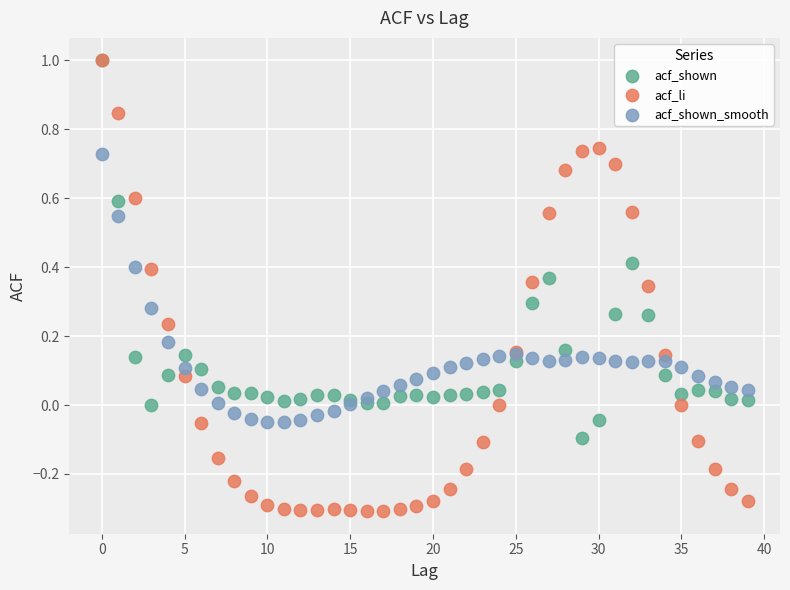

Which series reaches the minimum Y coordinate?

acf_li